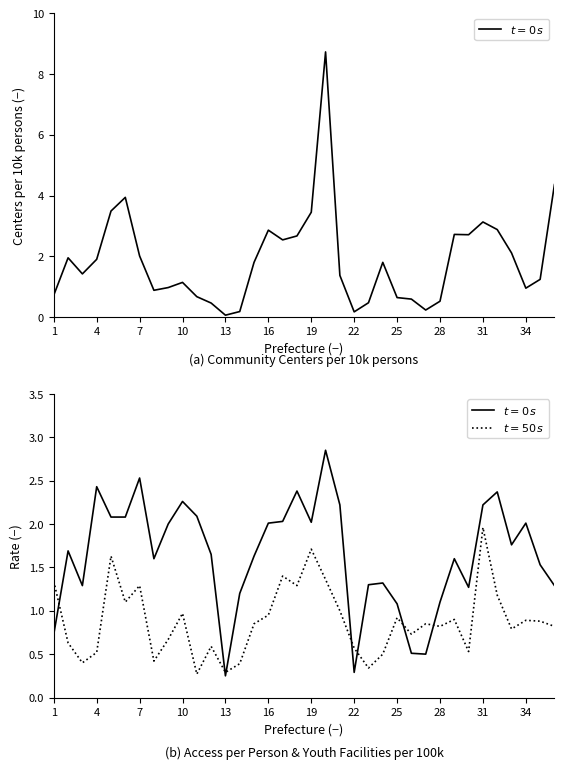

True or false: $t=0\,s$ has a value of 0.5 at 25.

True